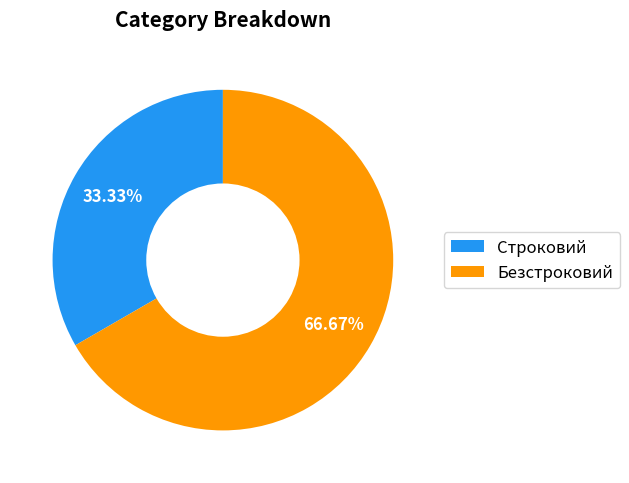

Is there any slice that represents more than half of the pie?

Yes